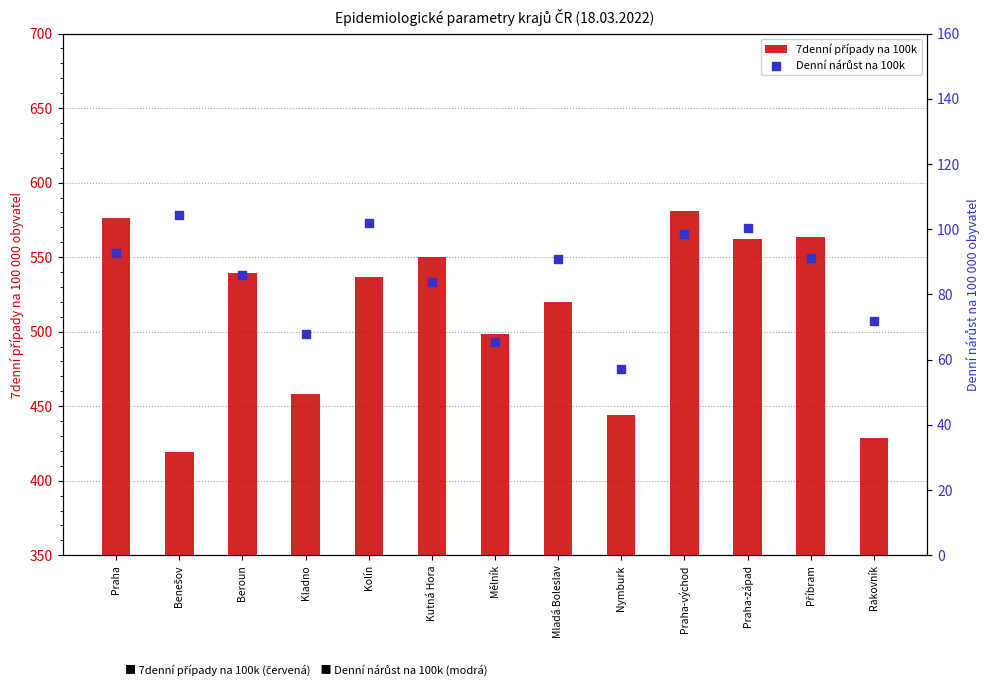

Which series contains the highest Y value?

7denní případy na 100k